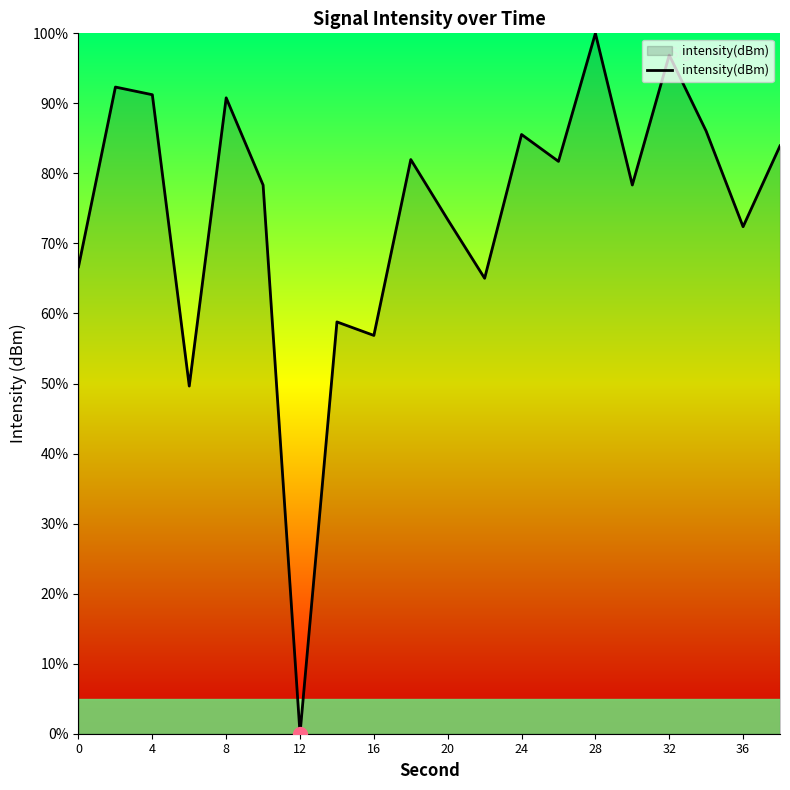

What is the greatest value displayed?

100.0